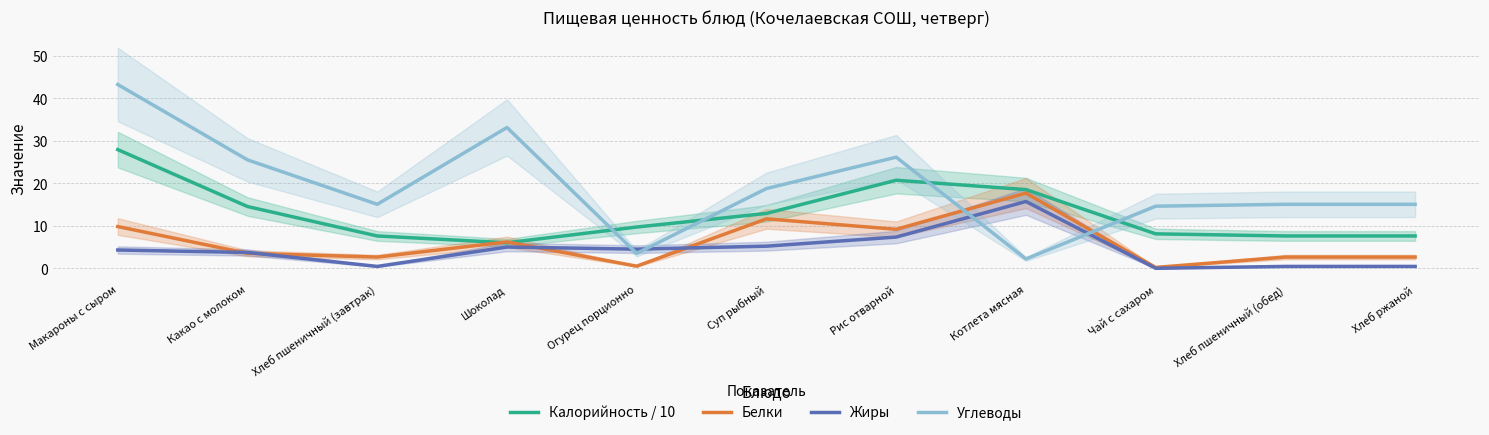

Reading left to right, extract all data points from this chart.

Калорийность / 10: 27.9	14.5	7.6	6.0	9.7	12.9	20.7	18.5	8.1	7.6	7.6
Белки: 9.8	3.5	2.6	6.2	0.5	11.6	9.2	17.7	0.2	2.6	2.6
Жиры: 4.3	3.7	0.4	5.0	4.5	5.2	7.3	15.7	0.0	0.4	0.4
Углеводы: 43.2	25.5	15.0	33.1	3.5	18.8	26.1	2.2	14.6	15.0	15.0